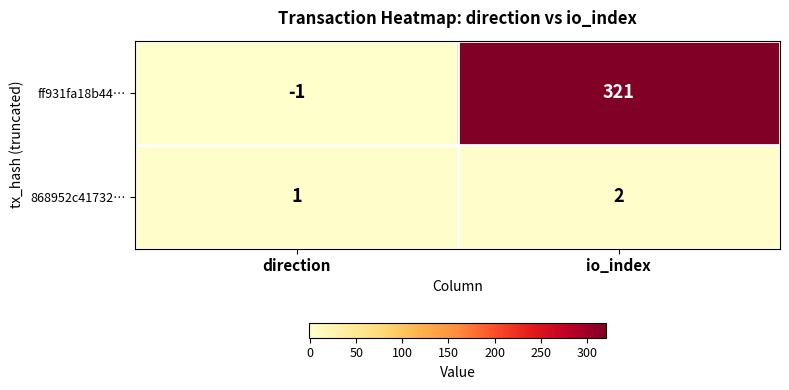

At how many categories does at least one series exceed 63?

1